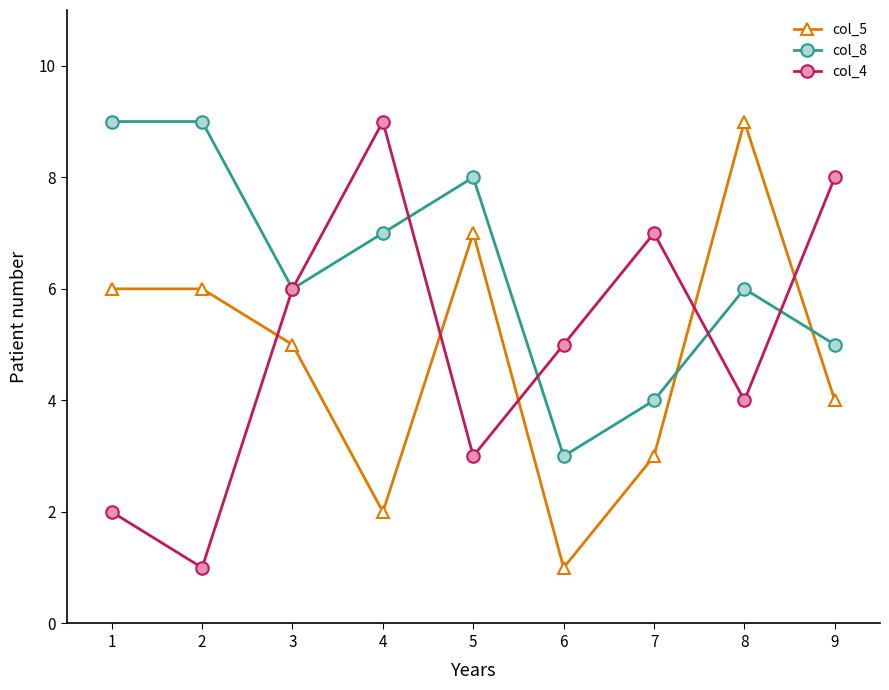

Reading right to left, transcribe all the data shown in this chart.

col_5: 4	9	3	1	7	2	5	6	6
col_8: 5	6	4	3	8	7	6	9	9
col_4: 8	4	7	5	3	9	6	1	2